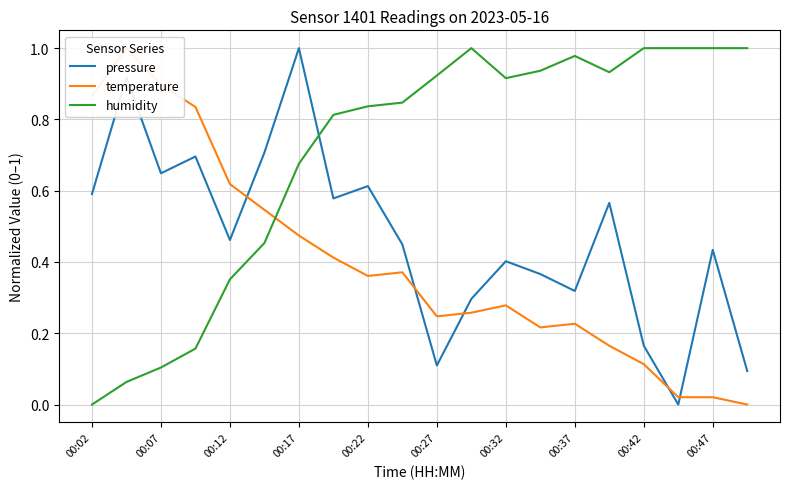

How many interior local valleys does the temperature series have?

3